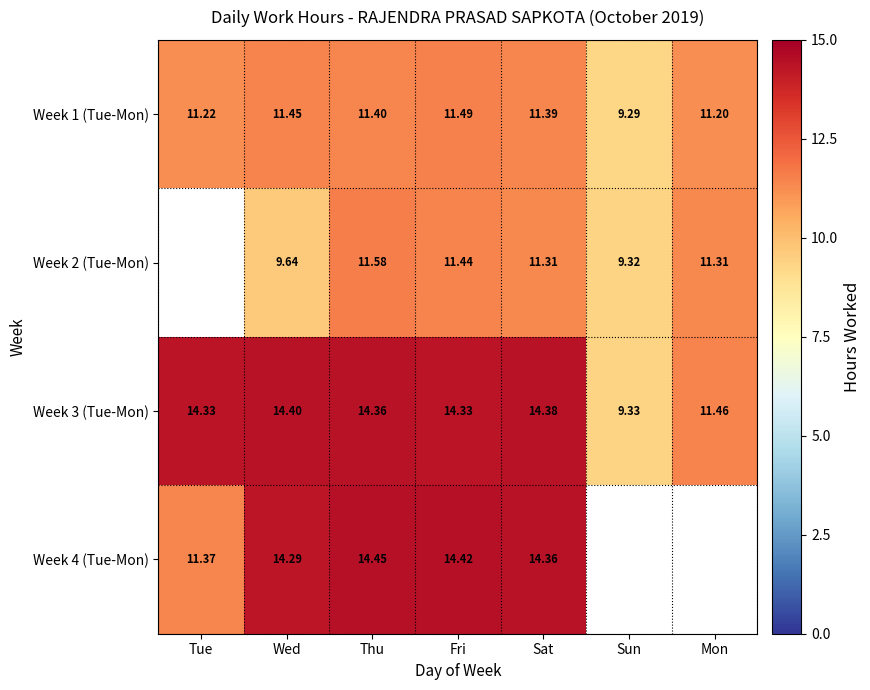

At which label is Week 3 (Tue-Mon) closest to 11?

Mon